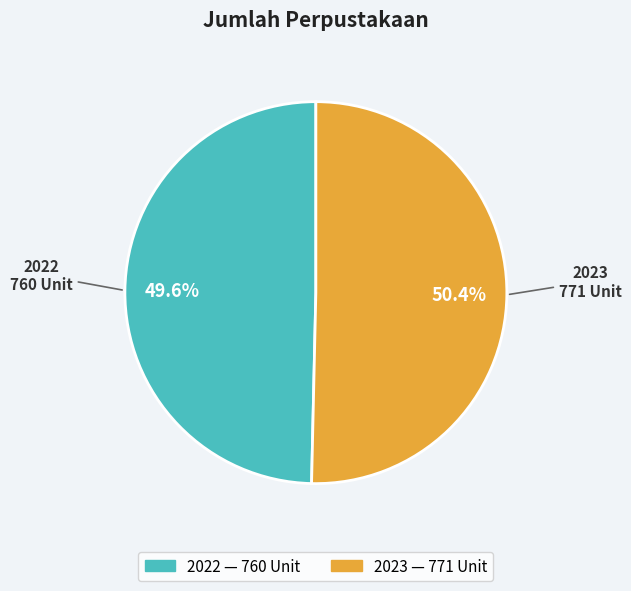

Do 2022 and 2023 together represent more than half of the pie?

Yes